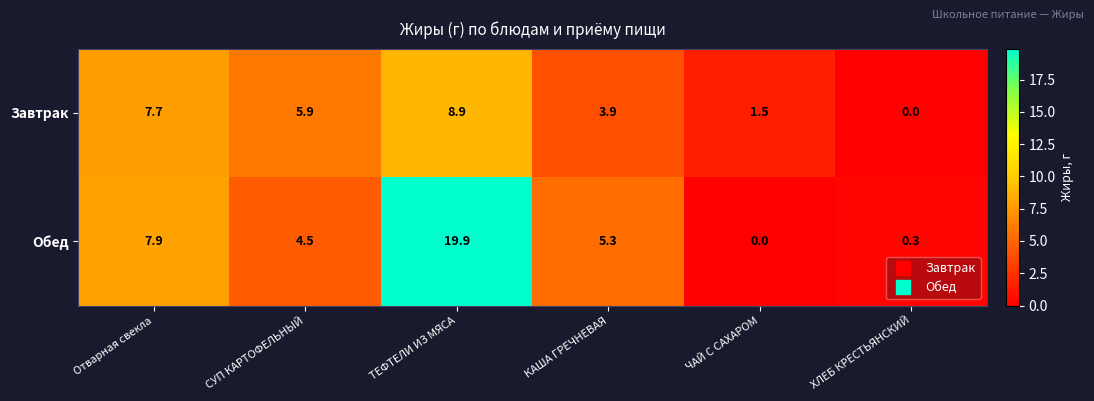

Which series has the largest range (max minus min)?

Обед